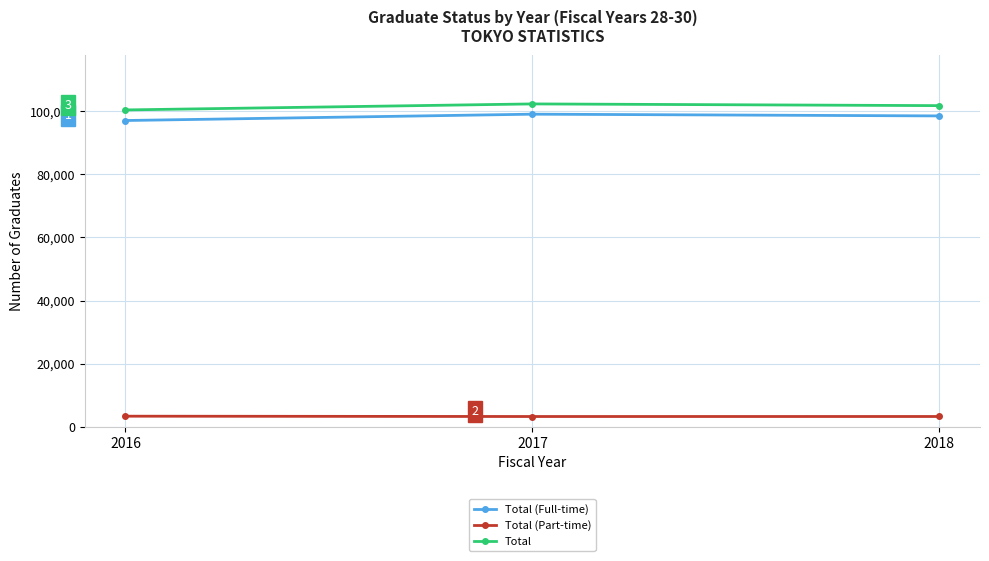

Rank the series by their maximum value, from lowest to highest.

Total (Part-time), Total (Full-time), Total